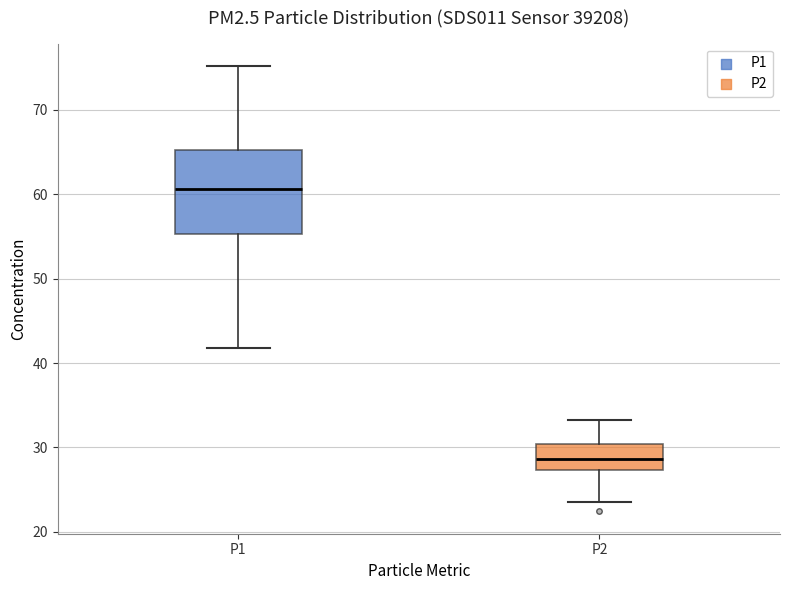

Reading left to right, read every box against the y-axis: the position of its median line, the range the box covers, and the ends of its whiskers. The values are not printed on the chart, so give them approximately, as read against the axis.

P1: median 61, box 55 to 65, whiskers 42 to 75
P2: median 29, box 27 to 30, whiskers 24 to 33